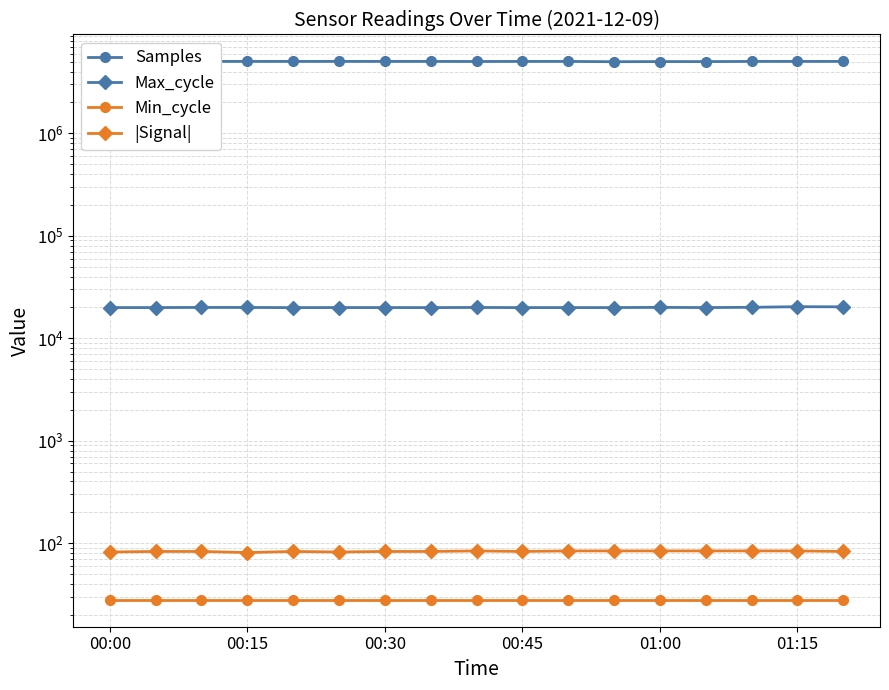

True or false: Max_cycle has a value of 7097 at 00:45.

False